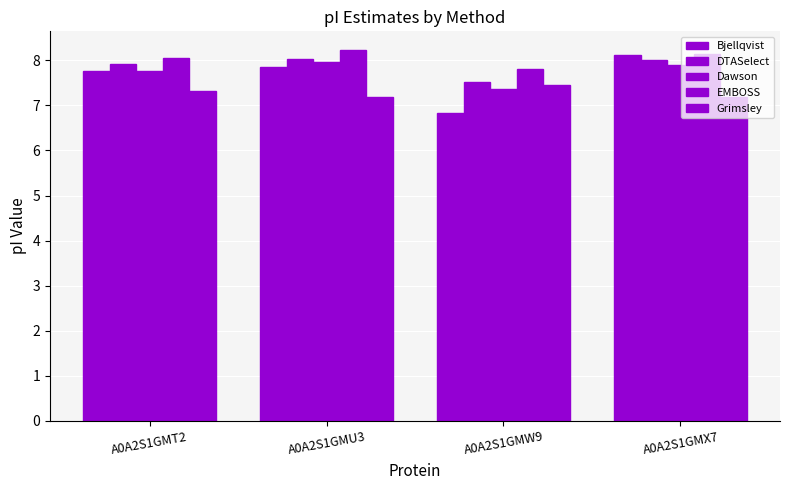

Is it true that Grimsley equals 7.5 at A0A2S1GMW9?

True